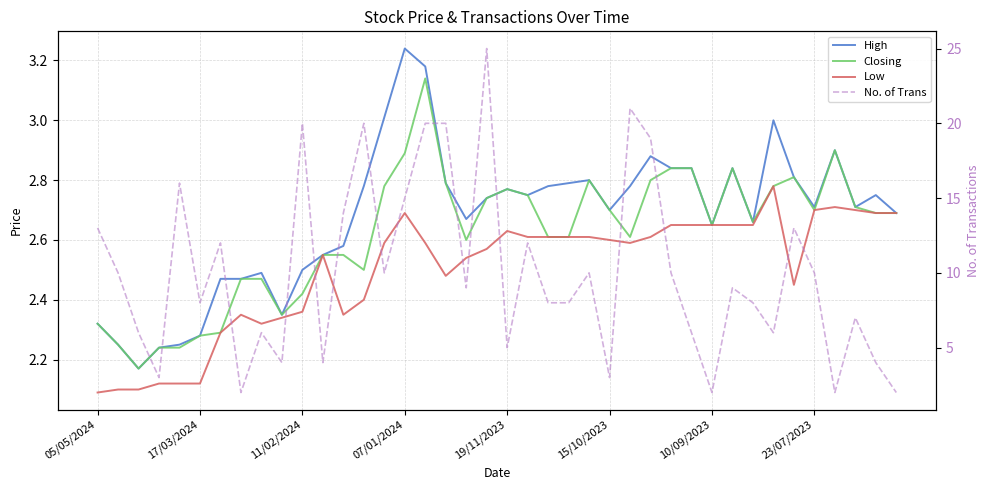

Read the Low value at 26.

2.6